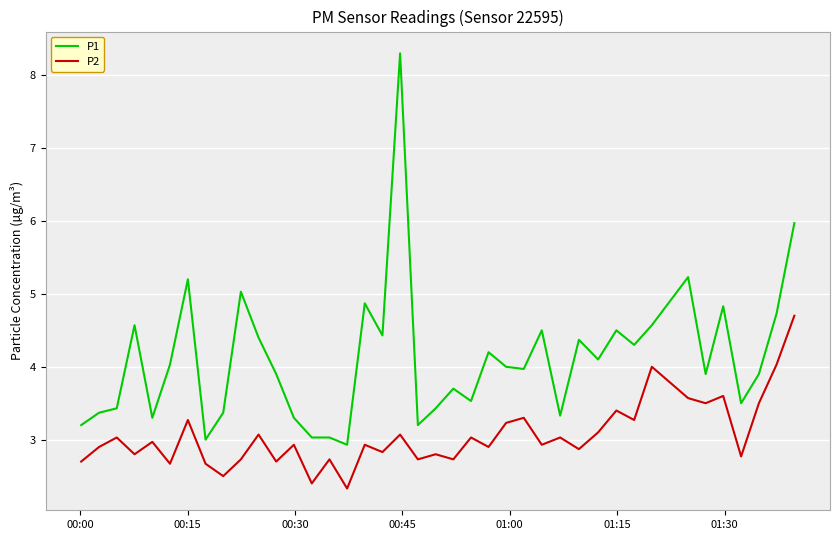

Rank the series by their average value, from lowest to highest.

P2, P1